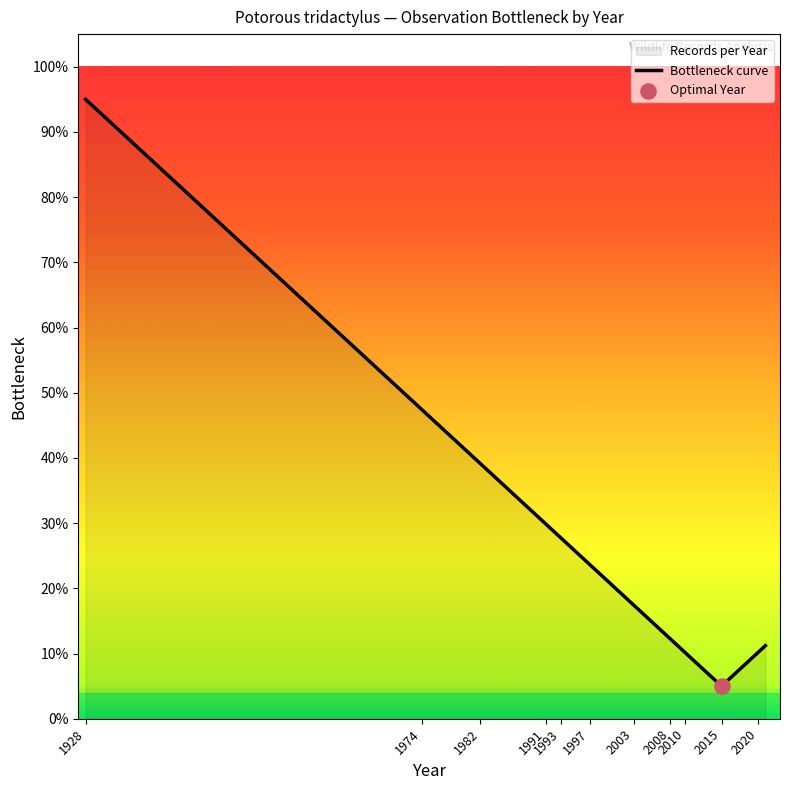

What is the change in value from 1991 to 2008?

-0.2